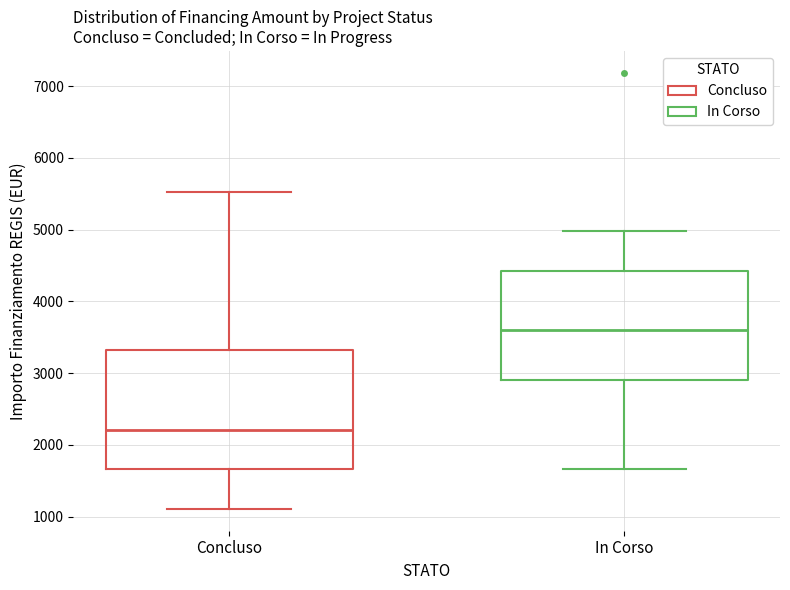

Which box has the lowest median line?

Concluso